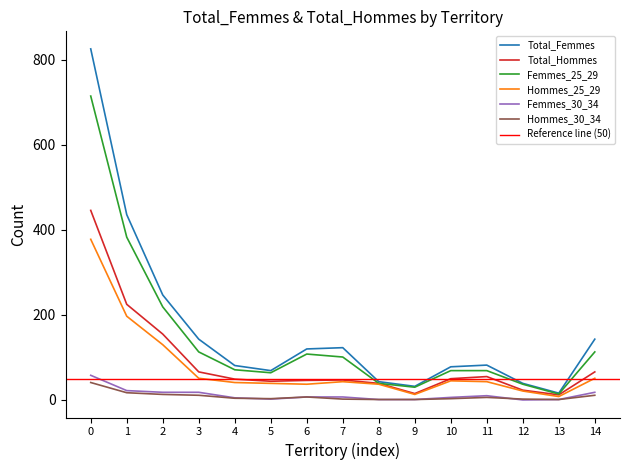

What is the highest value of the Hommes_25_29 series?

378